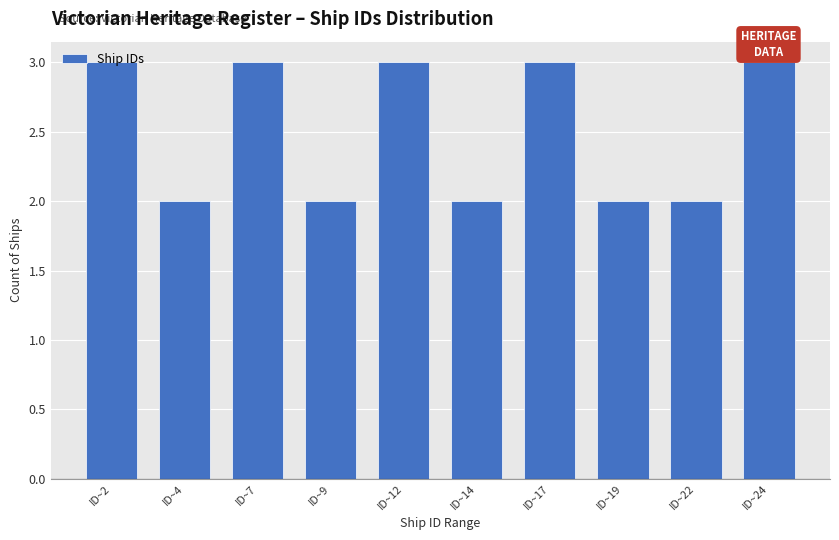

What is the maximum value shown in the chart?

3